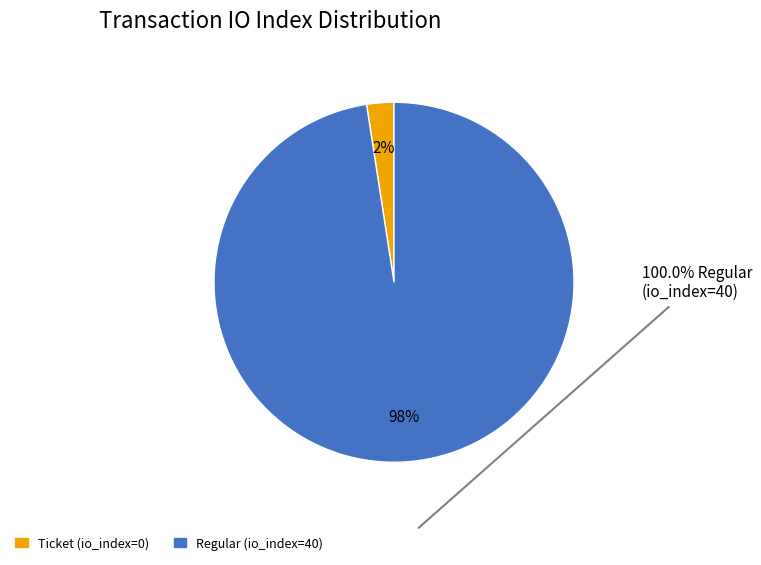

True or false: Regular (io_index=40) accounts for 98% of the total.

True